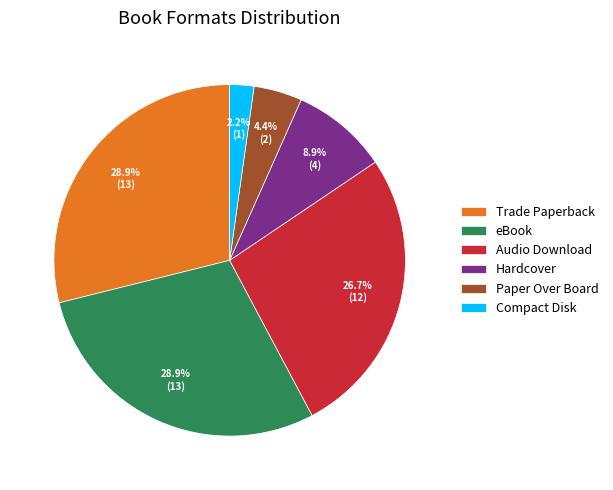

What is the smallest slice in the pie chart?

Compact Disk